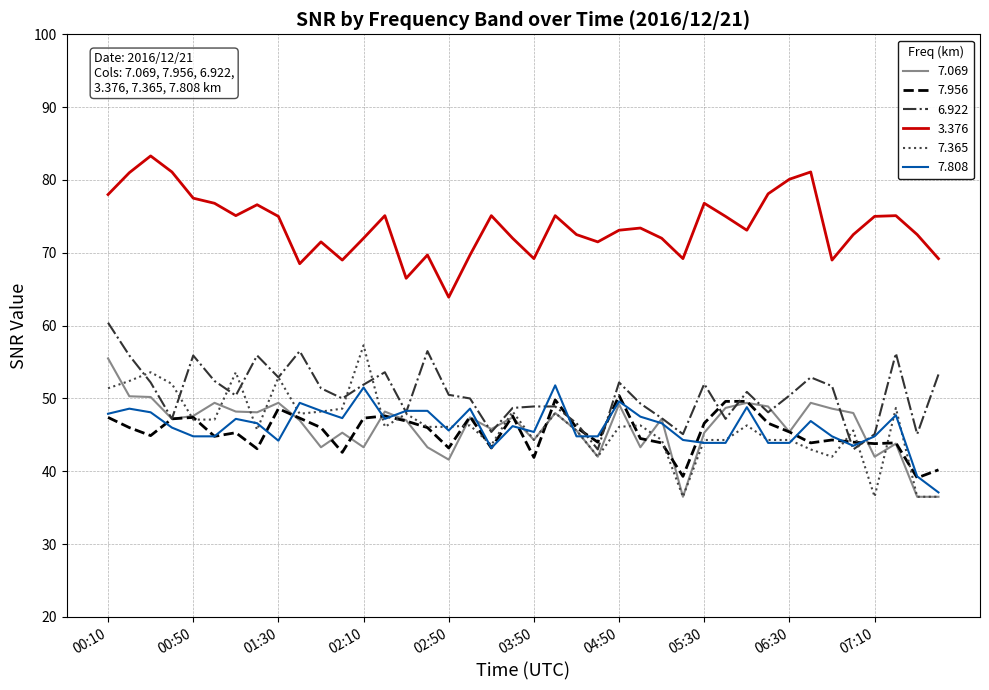

Which series has the largest total across all categories?

3.376